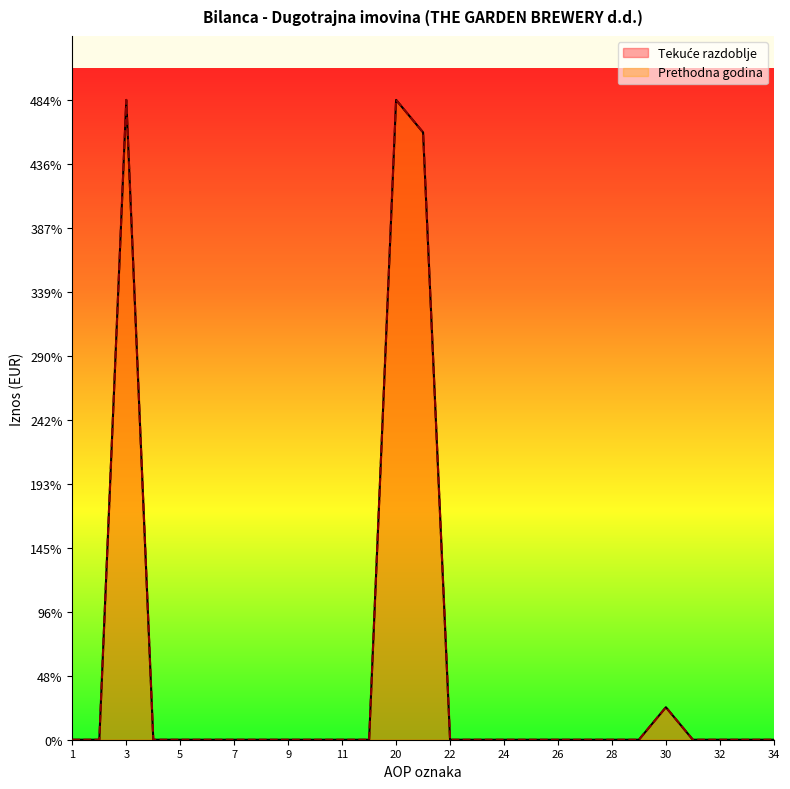

True or false: Prethodna godina and Tekuće razdoblje cross at least once.

False